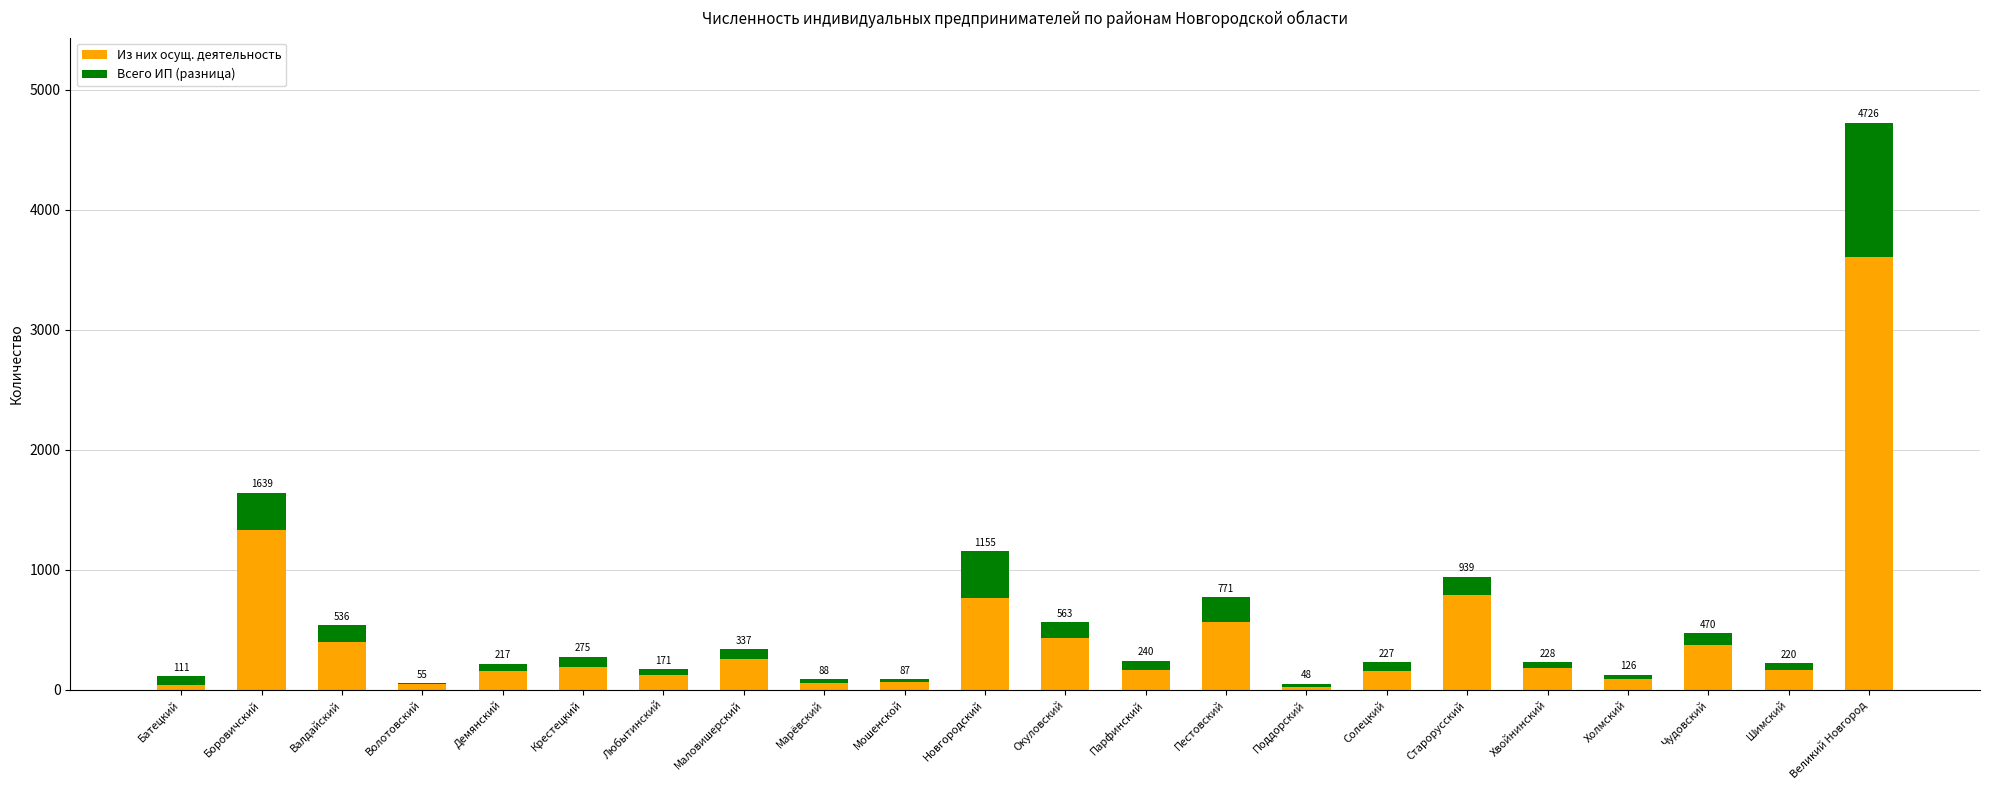

Which series has the widest spread of values?

Из них осущ. деятельность